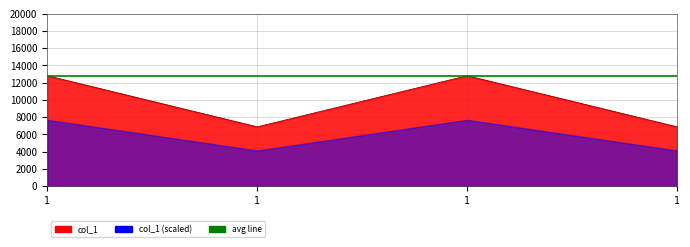

Which has a higher value, 1 or 1?

1